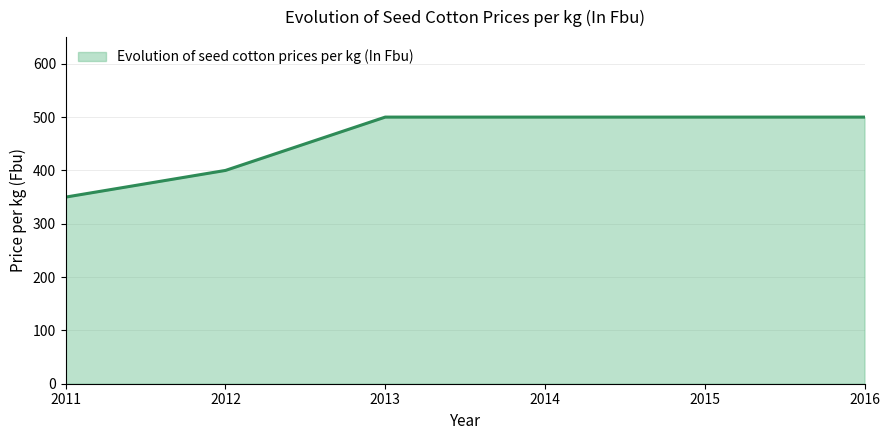

Between 2011 and 2016, which is larger?

2016